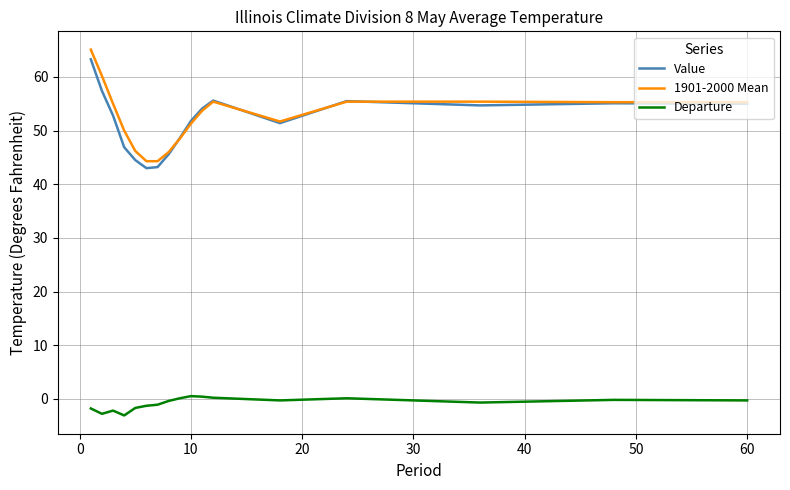

Which series has the largest range (max minus min)?

1901-2000 Mean